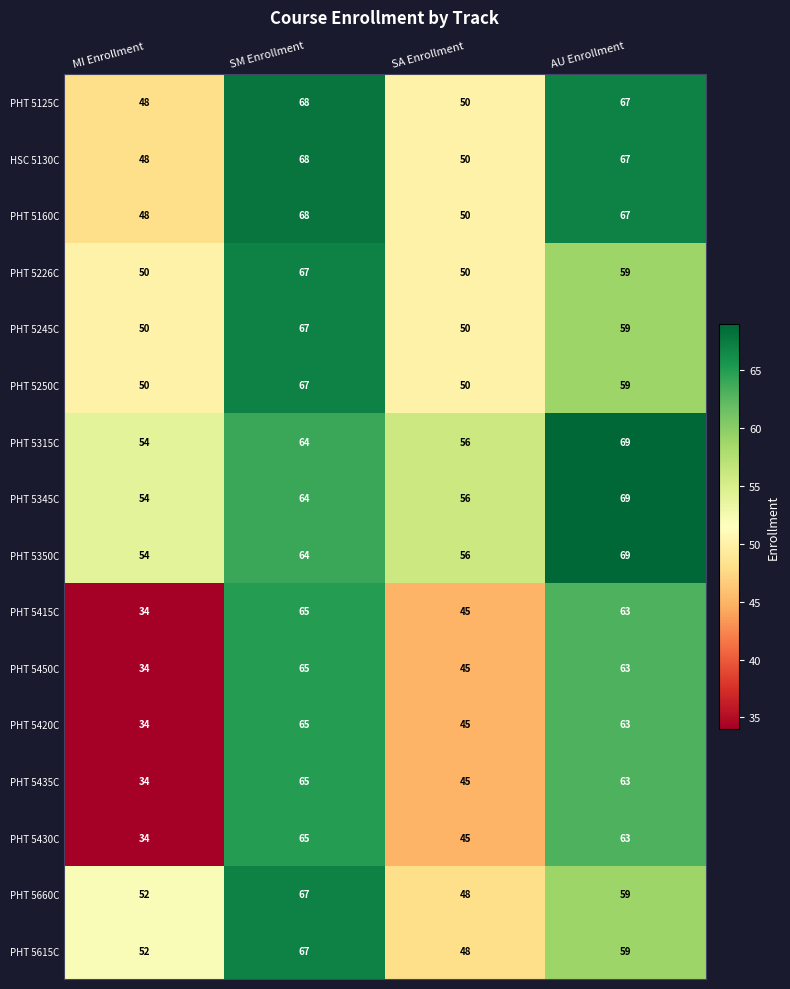

What is the difference between the maximum and minimum values in the PHT 5315C series?

15